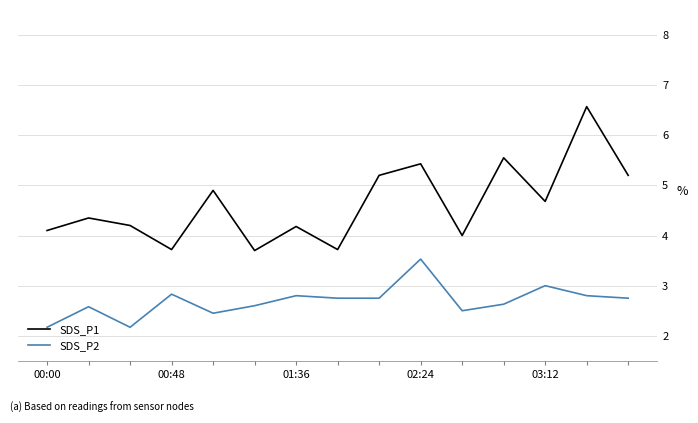

Which series has the largest total across all categories?

SDS_P1